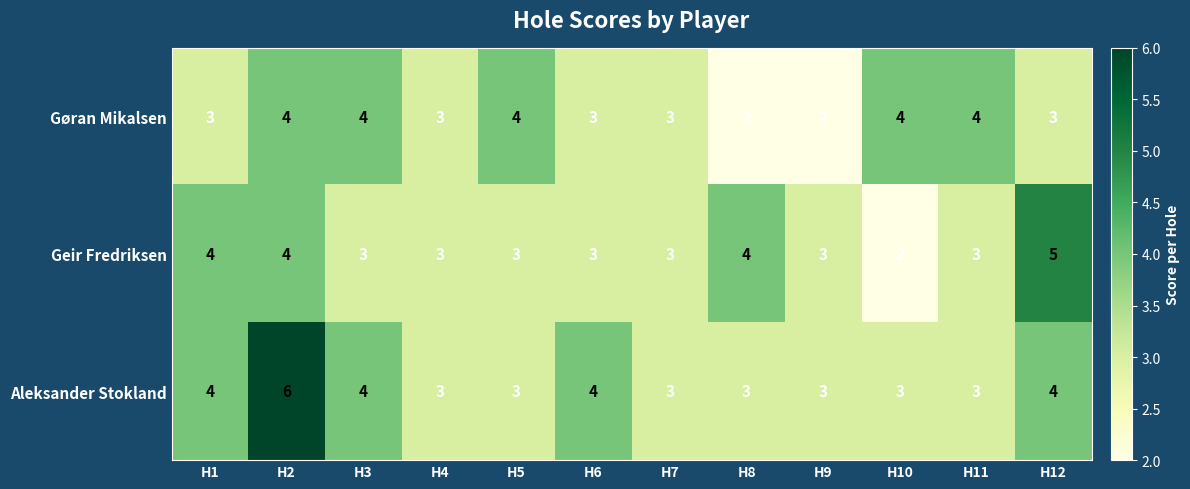

What is the maximum value shown in the chart?

6